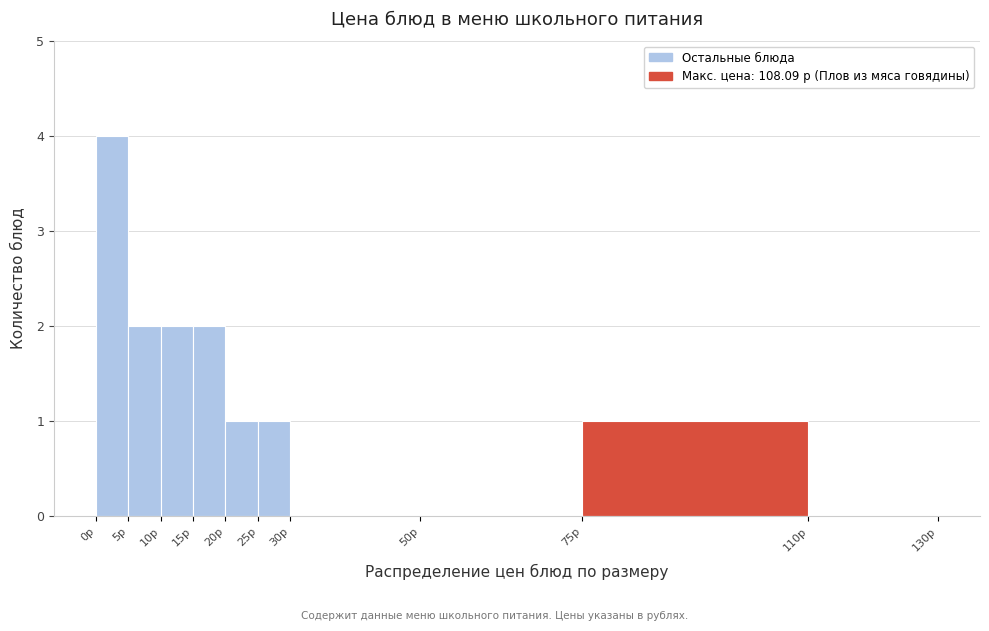

Over which range of the x-axis is the bar tallest?

0 to 5